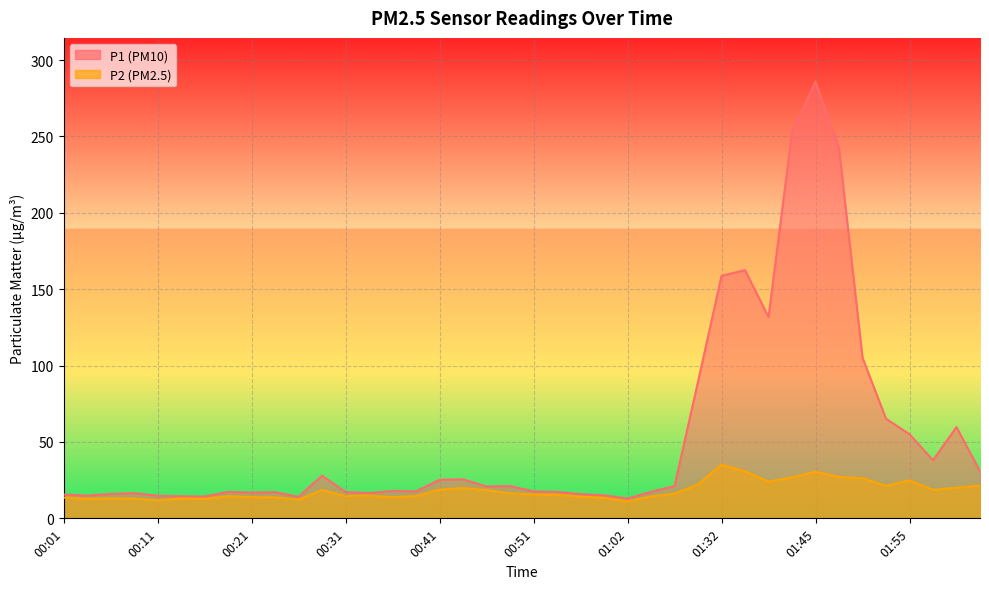

What is the difference between the second highest and second lowest values in the P1 series?

238.5